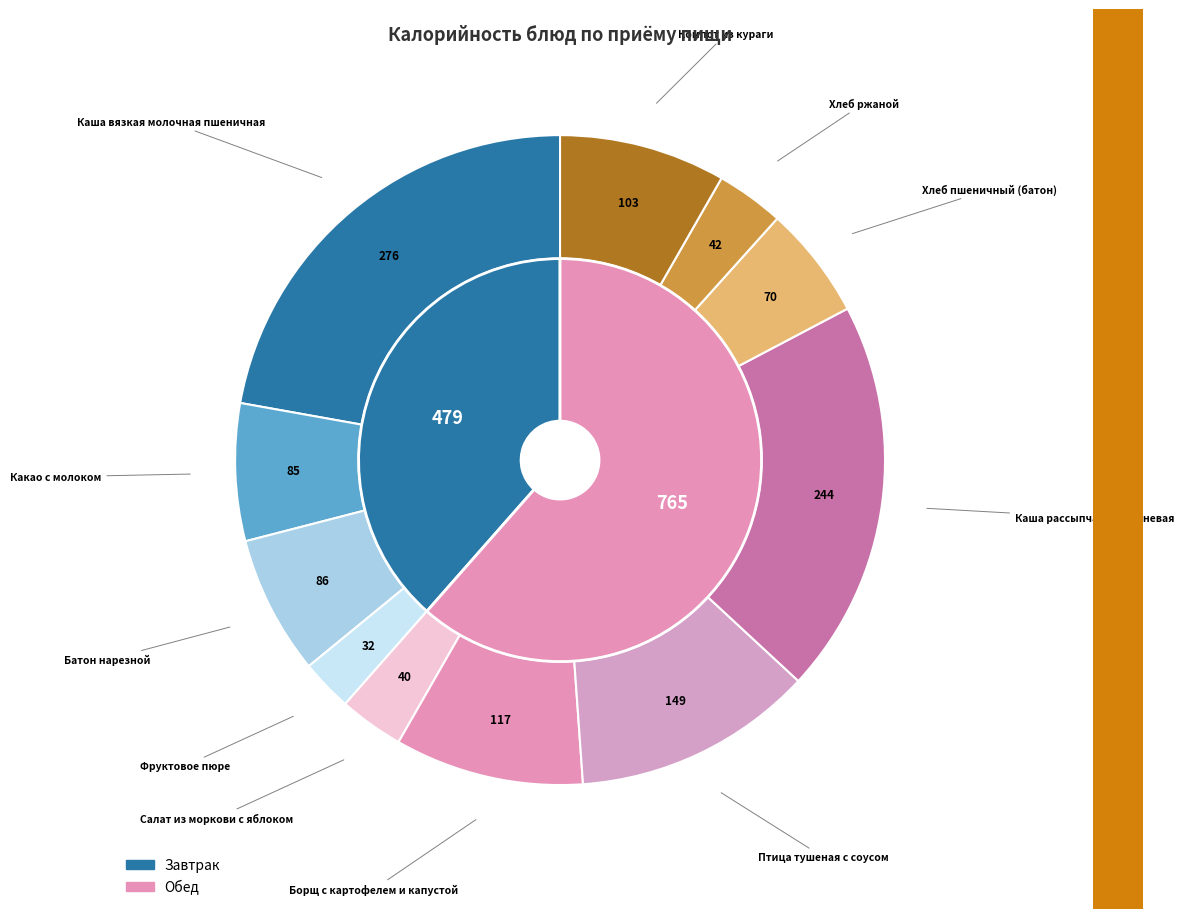

Is it true that Борщ с картофелем и капустой is 1% of the pie?

False